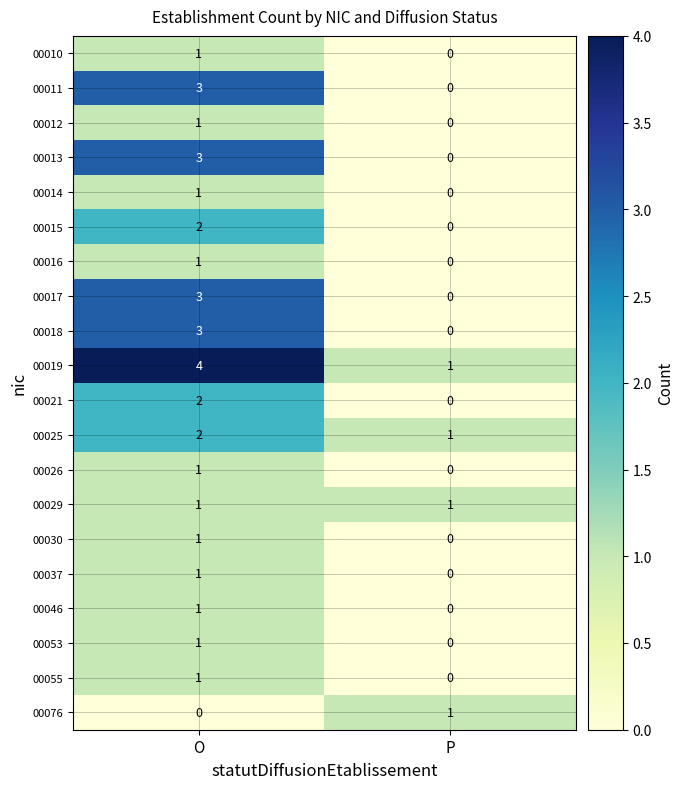

Rank the categories by 00019 value from lowest to highest.

P, O